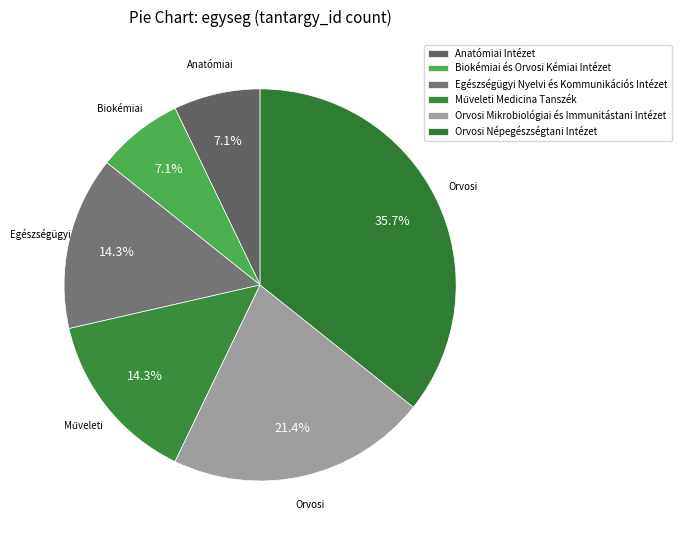

How many slices are in this pie chart?

6